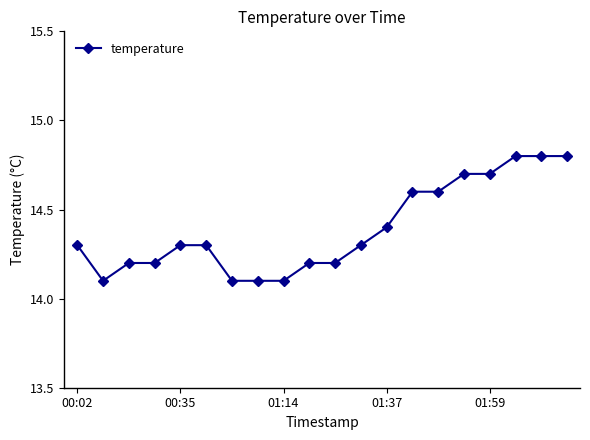

What is the value of the 9th point from the left?

14.1